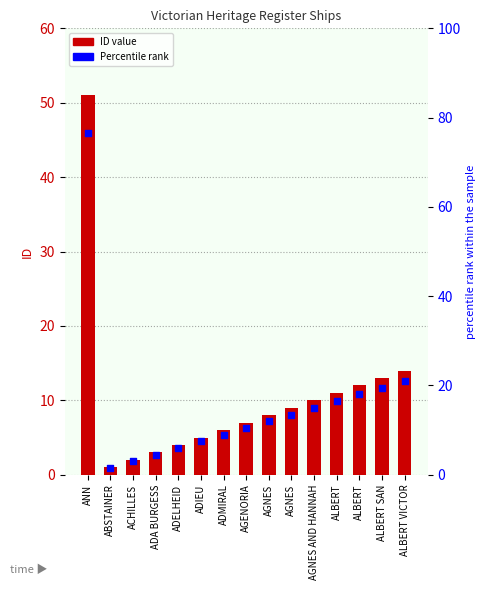

Which series contains the lowest Y value?

ID